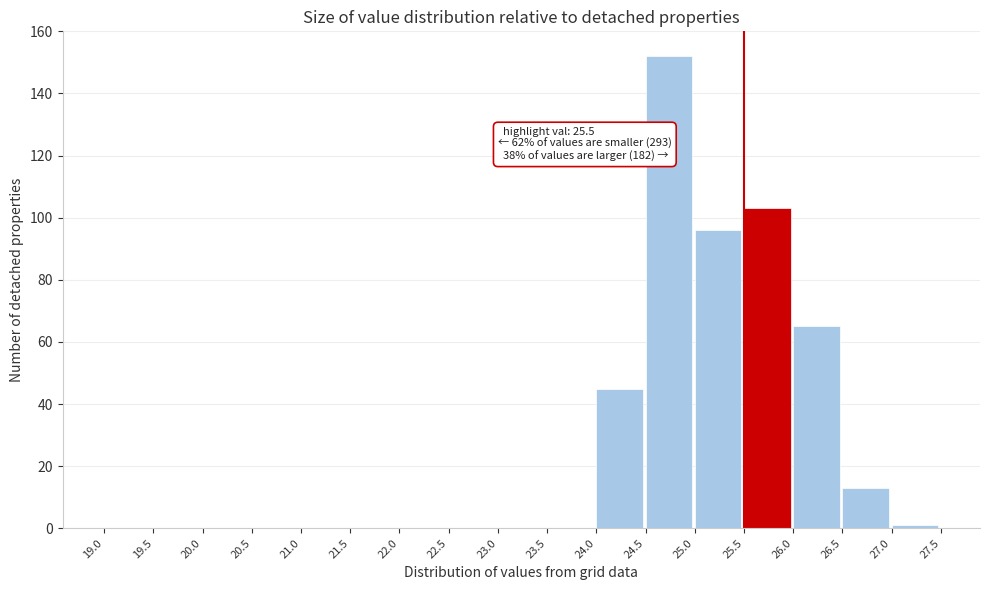

Which range on the x-axis has the tallest bar?

24.5 to 25.0